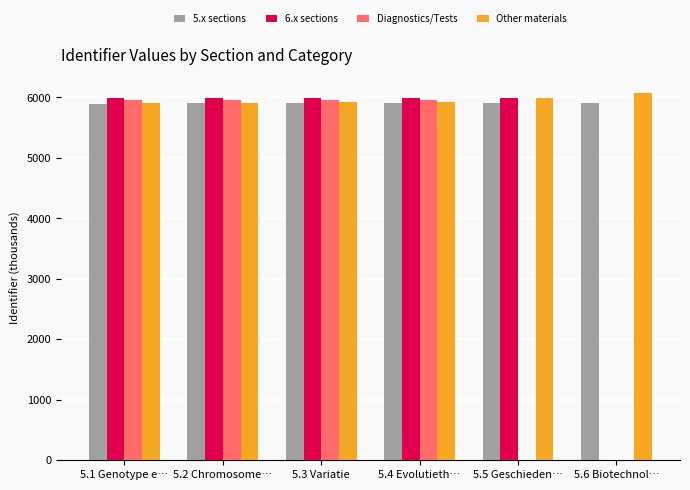

What is the sum of the 6.x sections values at 5.5 Geschieden… and 5.3 Variatie?

11968.2